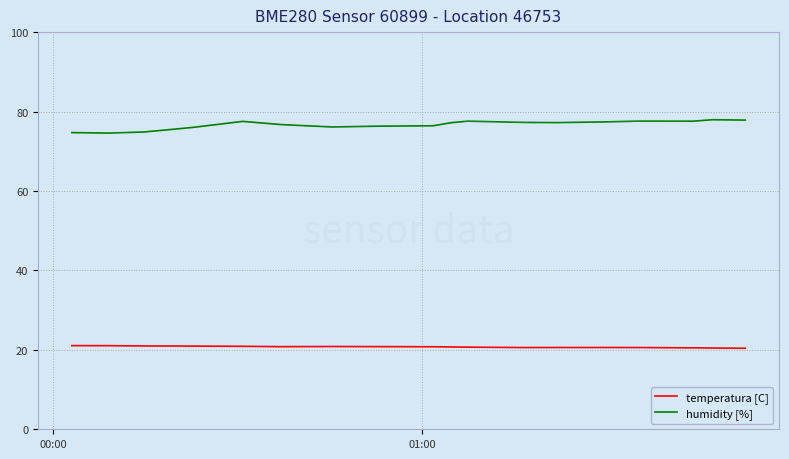

What are all the series names shown in the legend?

temperatura [C], humidity [%]